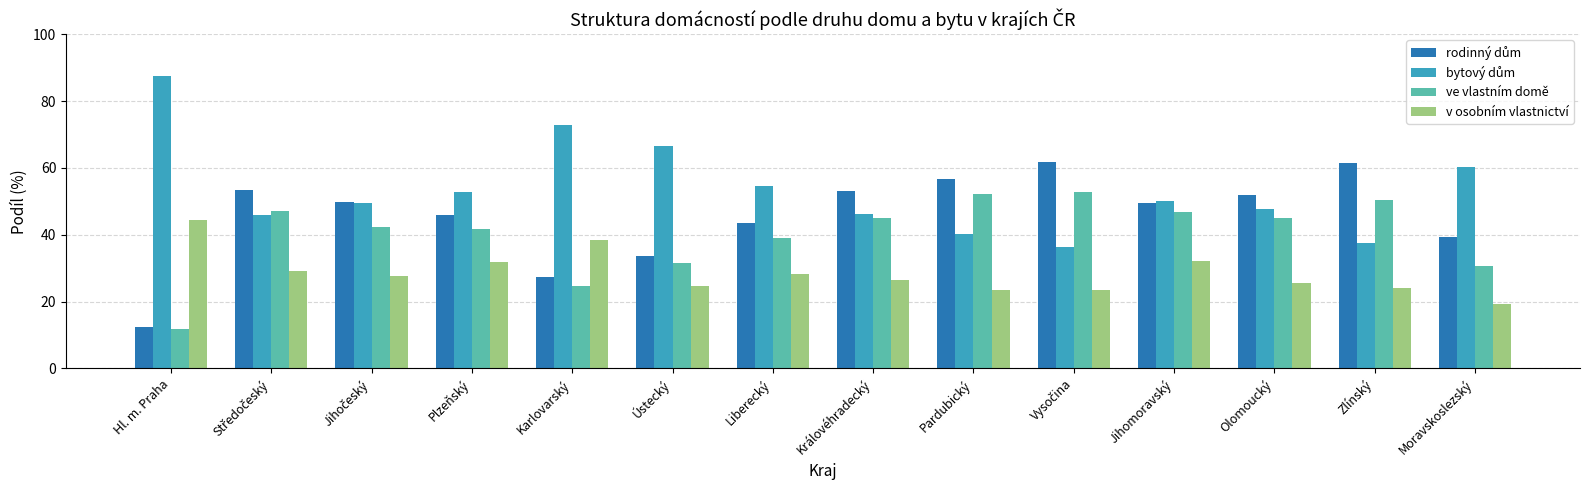

What is the average value of the v osobním vlastnictví series?

28.4